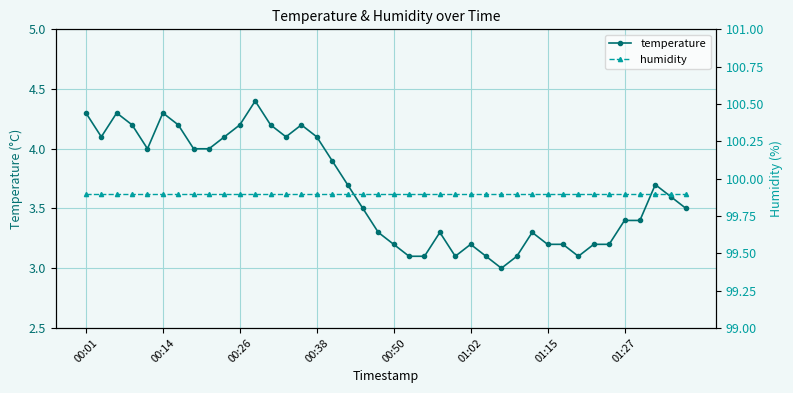

The temperature series shows 3.7 at 17. True or false?

True